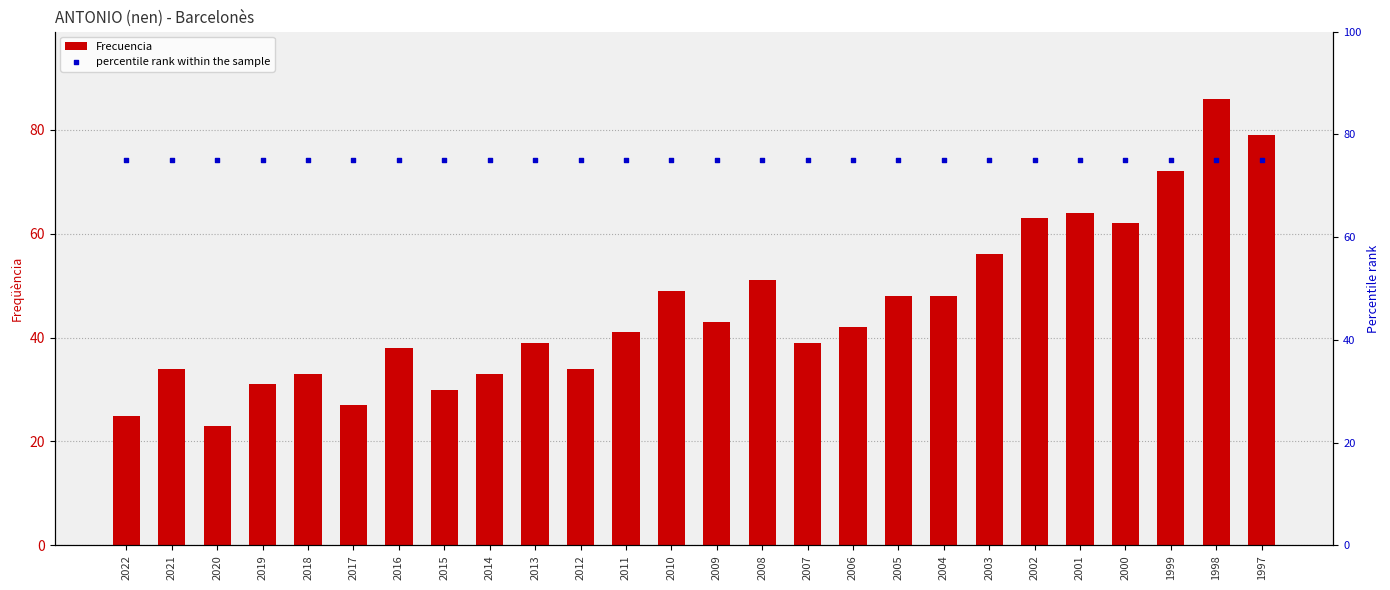

Which series has the widest spread of Y values?

Frecuencia